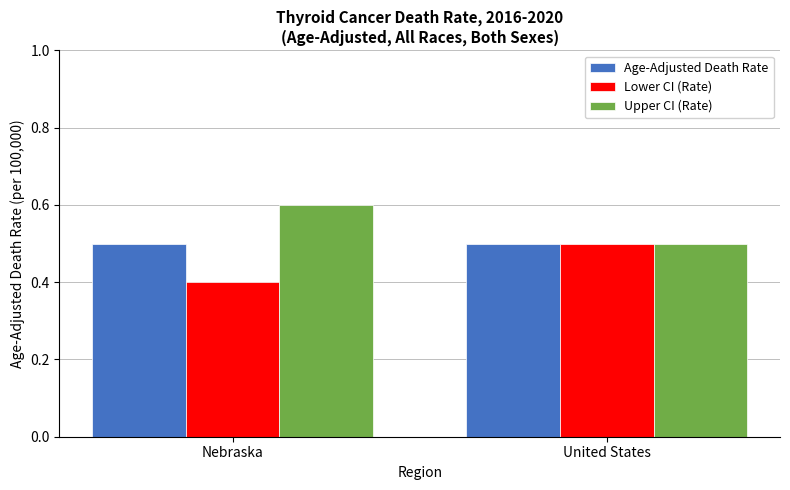

Reading left to right, extract all data points from this chart.

Age-Adjusted Death Rate: Nebraska=0.5	United States=0.5
Lower CI (Rate): Nebraska=0.4	United States=0.5
Upper CI (Rate): Nebraska=0.6	United States=0.5